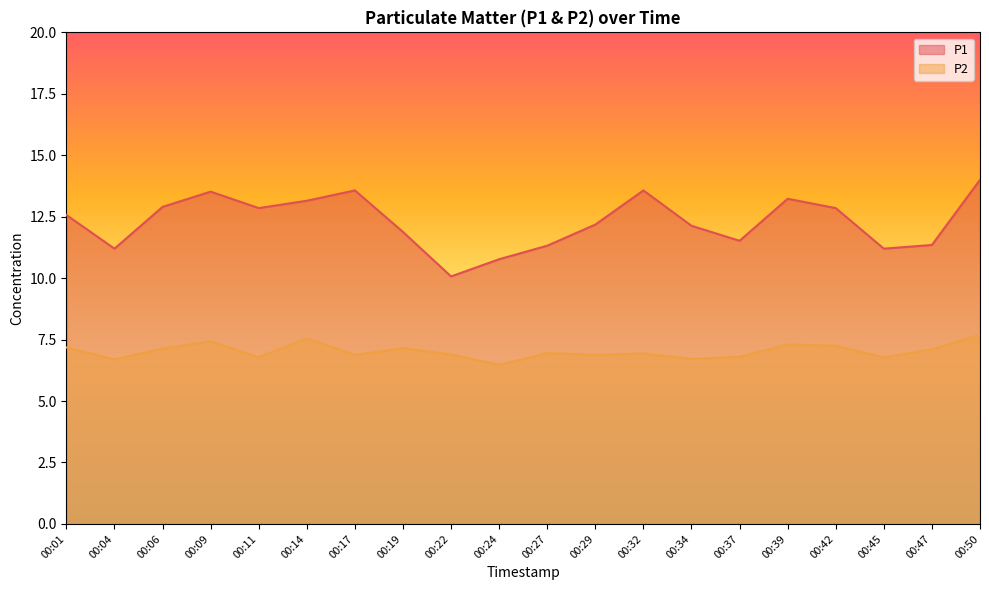

Reading left to right, extract all data points from this chart.

P1: 00:01=12.6	00:04=11.2	00:06=12.9	00:09=13.5	00:11=12.8	00:14=13.2	00:17=13.6	00:19=11.9	00:22=10.1	00:24=10.8	00:27=11.3	00:29=12.2	00:32=13.6	00:34=12.1	00:37=11.5	00:39=13.2	00:42=12.8	00:45=11.2	00:47=11.3	00:50=14.0
P2: 00:01=7.2	00:04=6.7	00:06=7.1	00:09=7.4	00:11=6.8	00:14=7.5	00:17=6.9	00:19=7.2	00:22=6.9	00:24=6.5	00:27=7.0	00:29=6.9	00:32=6.9	00:34=6.7	00:37=6.8	00:39=7.3	00:42=7.2	00:45=6.8	00:47=7.1	00:50=7.7